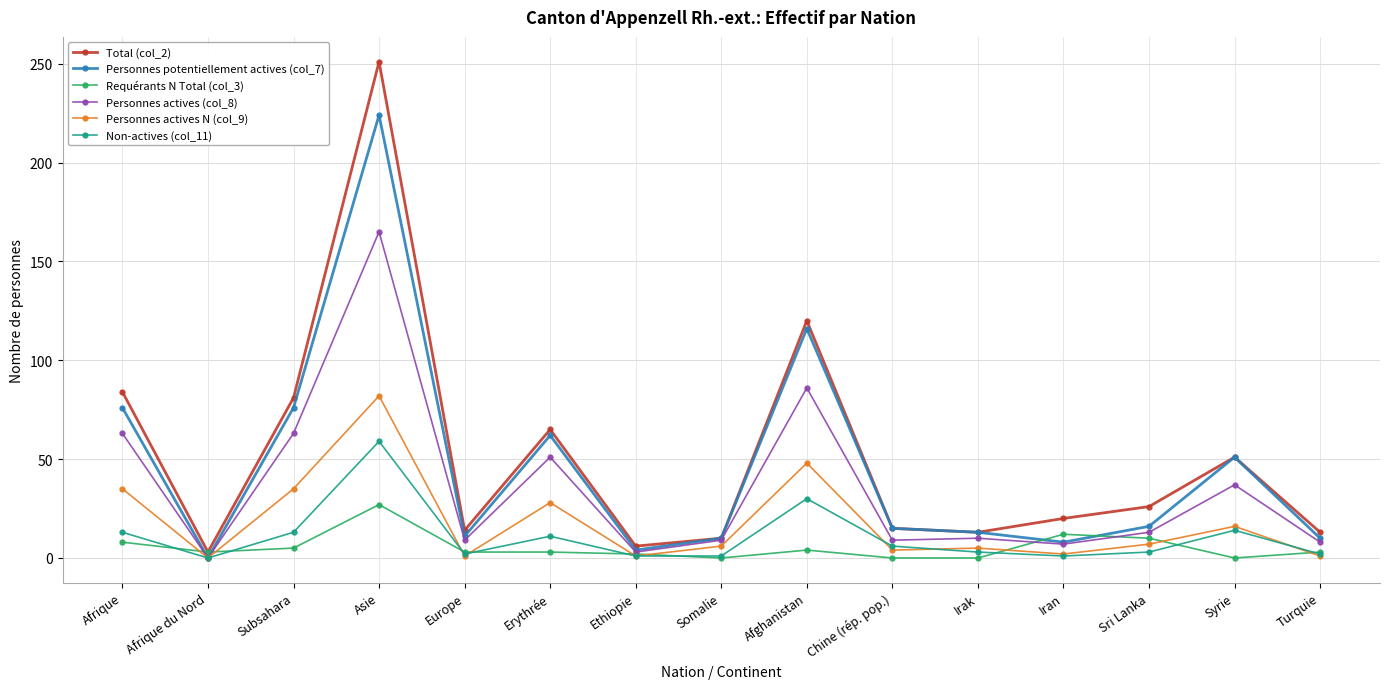

The value of Requérants N Total (col_3) at Asie is 8. True or false?

False